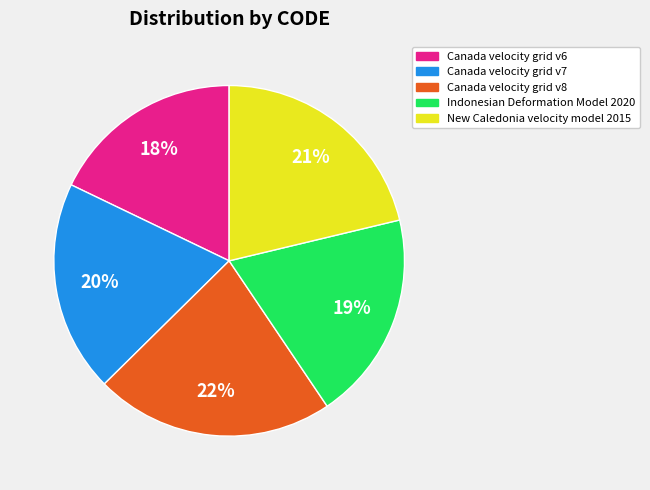

To the nearest percent, what is the difference between the largest and smallest slice percentages?

4%